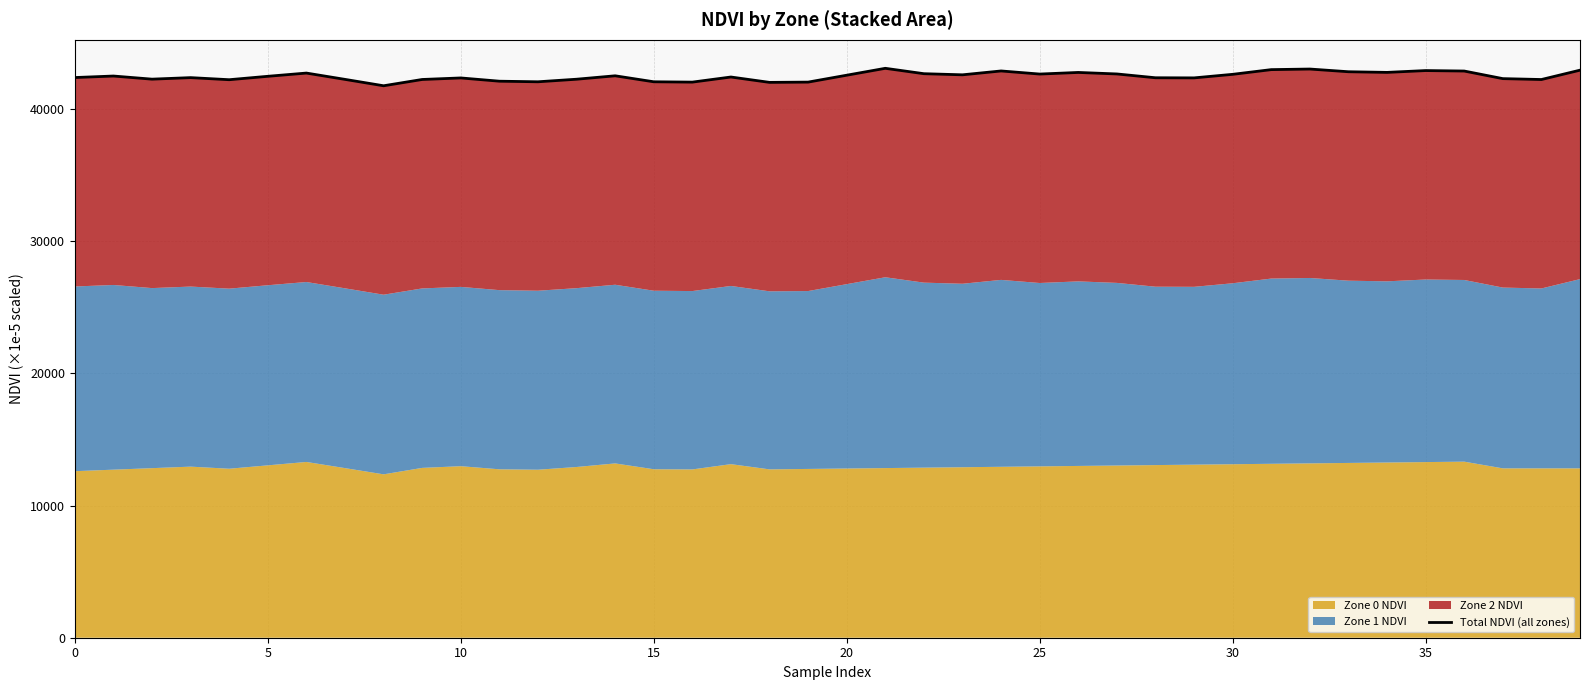

What is the label of the 23rd point from the left?

22